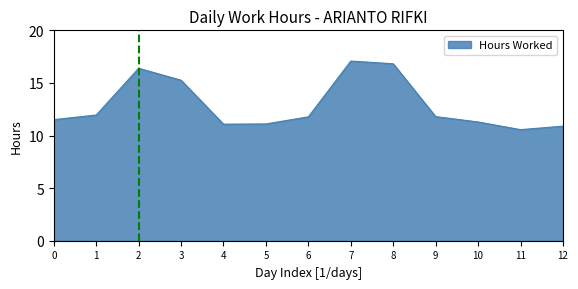

The value at 4 is 11.1. True or false?

True